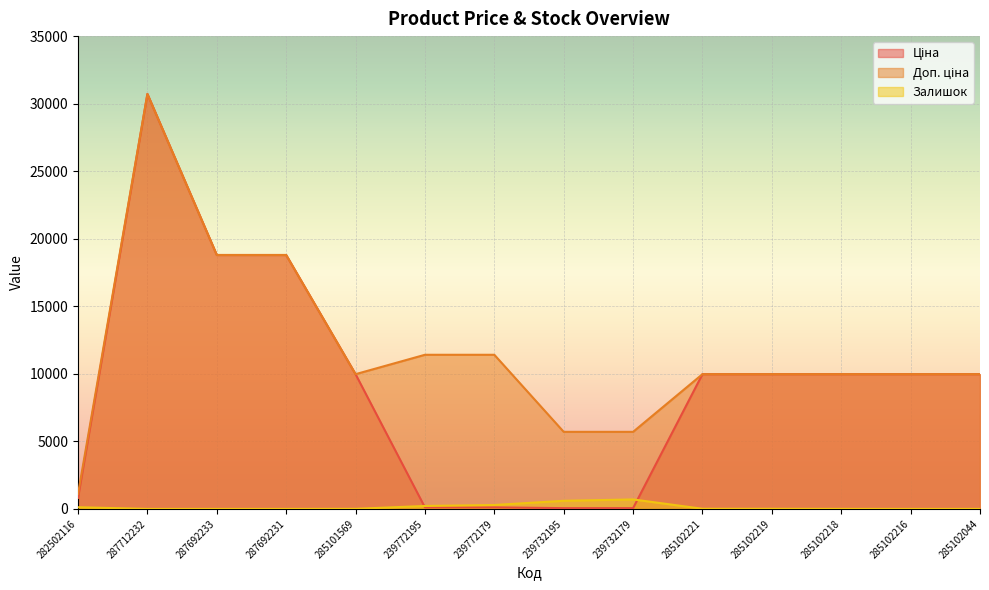

What is the maximum value shown in the chart?

30717.1